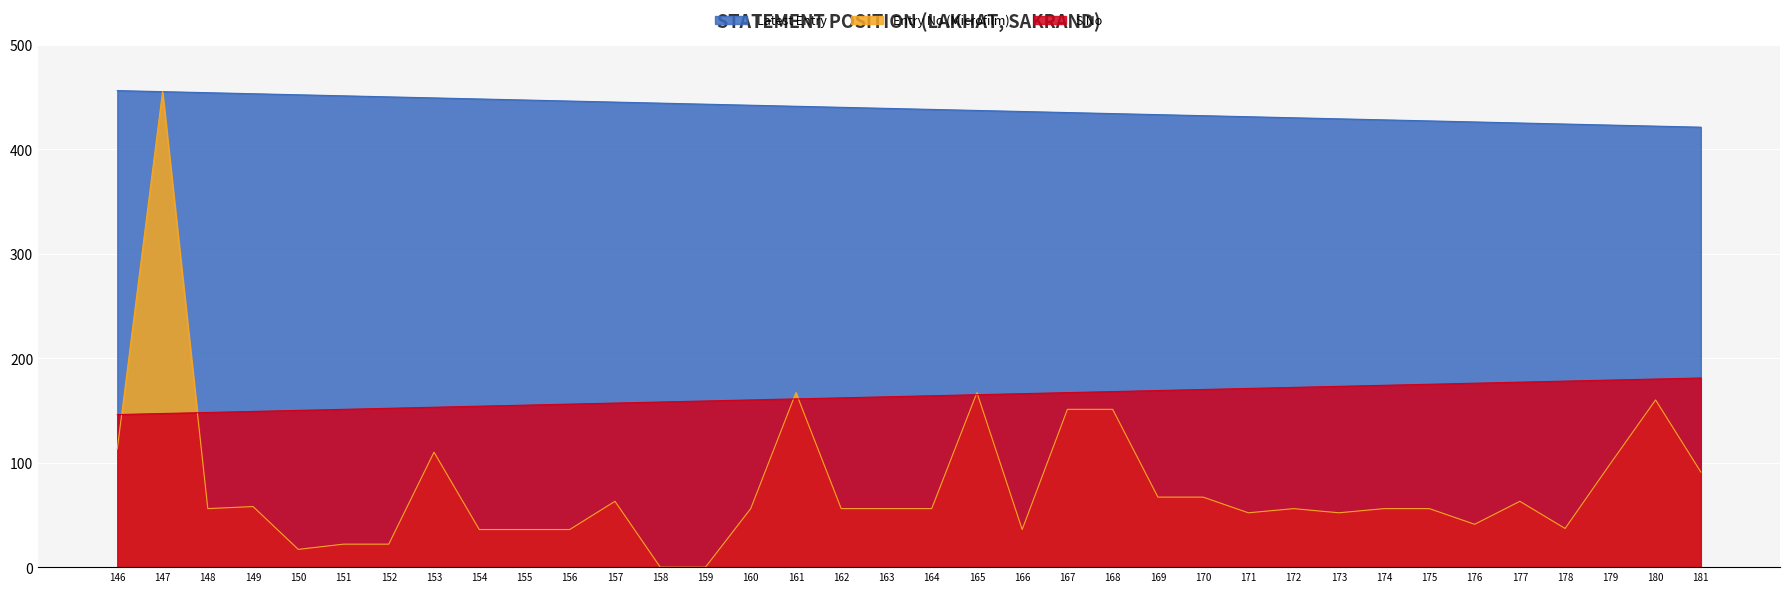

How many categories are shown in the chart?

36